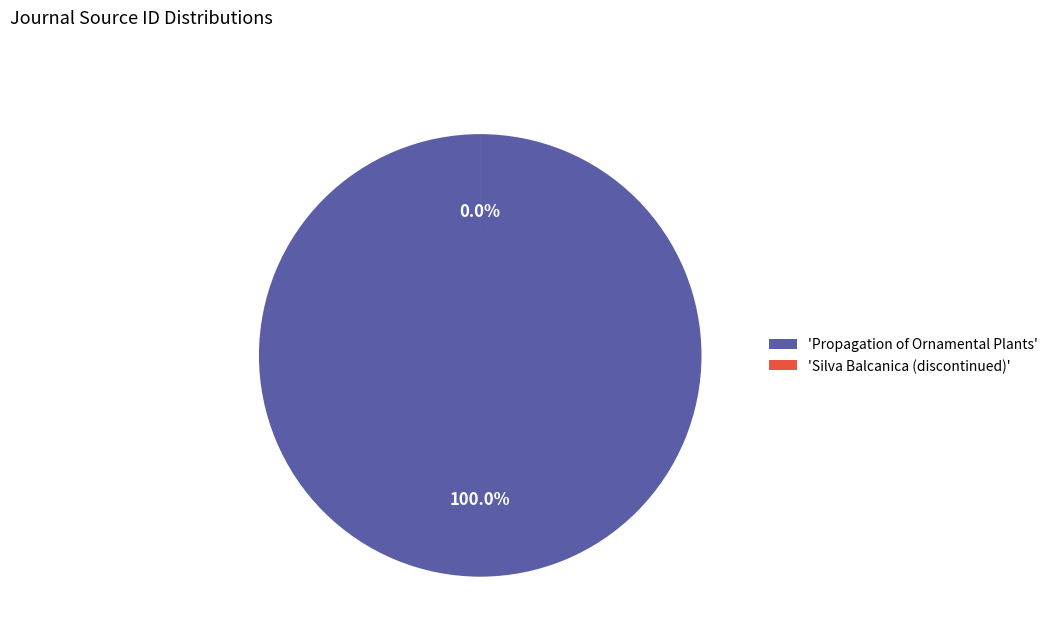

What percentage is NOT represented by Silva Balcanica (discontinued)?

100.0%